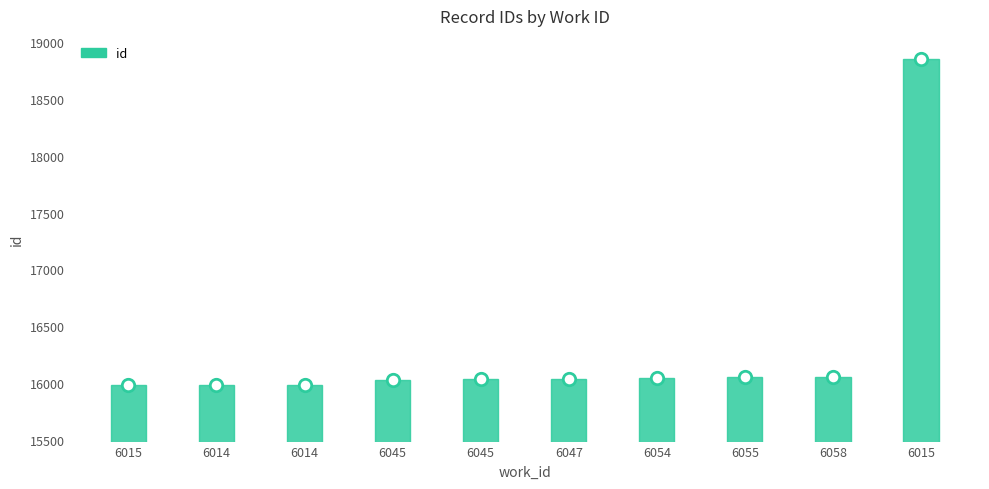

What is the change in value from 6045 to 6015?

+2827